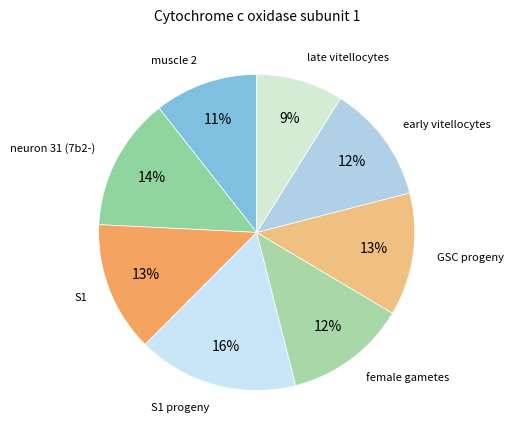

How many slices are in this pie chart?

8